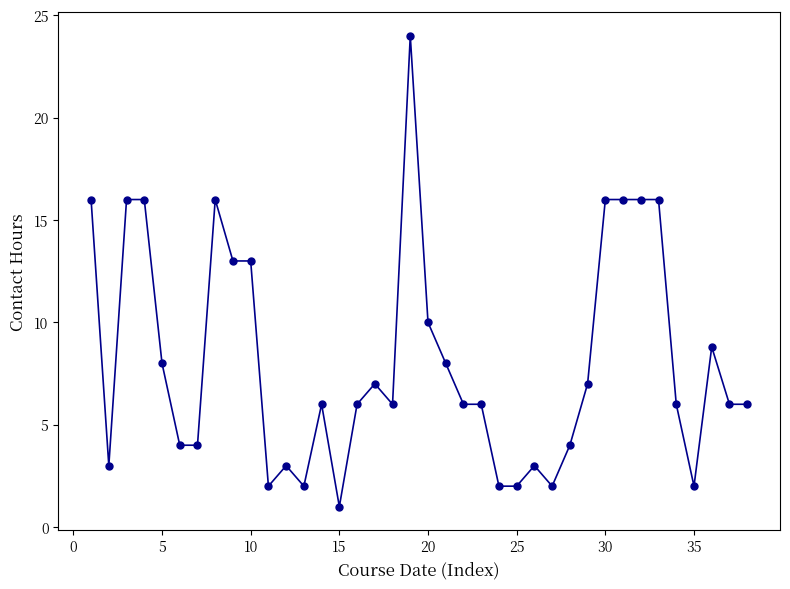

What is the minimum value shown in the chart?

1.0